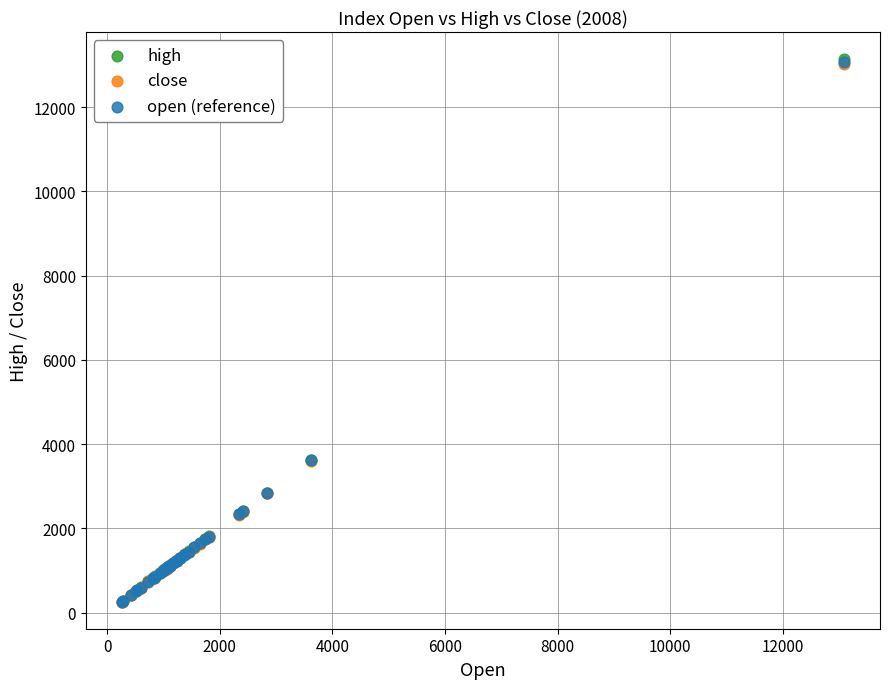

What are all the series names shown in the legend?

high, close, open (reference)